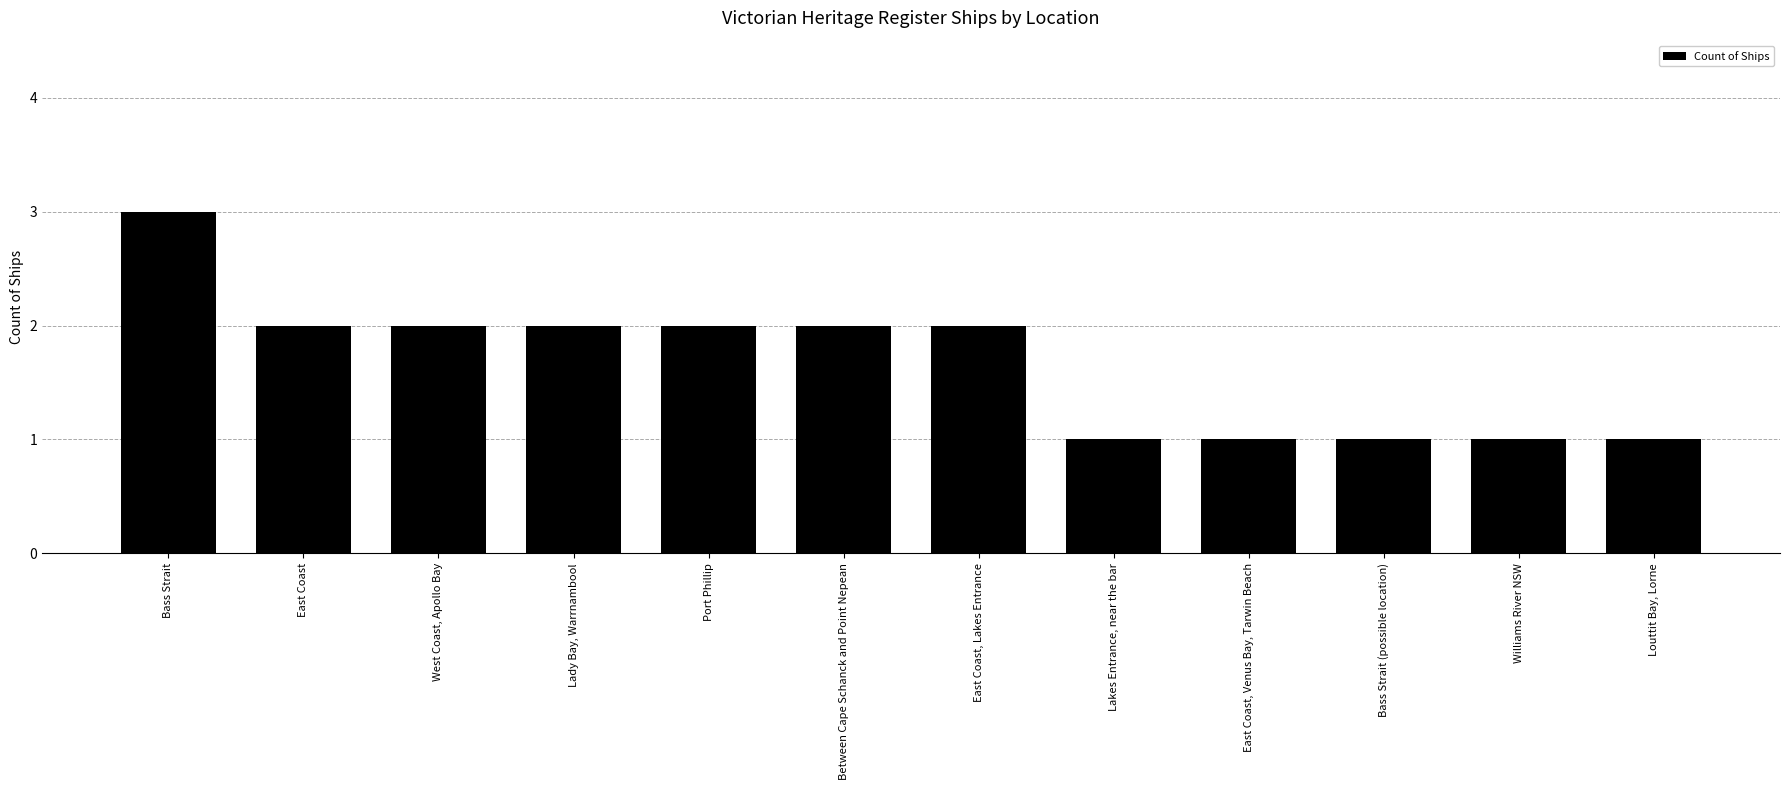

Reading right to left, transcribe all the data shown in this chart.

Louttit Bay, Lorne=1	Williams River NSW=1	Bass Strait (possible location)=1	East Coast, Venus Bay, Tarwin Beach=1	Lakes Entrance, near the bar=1	East Coast, Lakes Entrance=2	Between Cape Schanck and Point Nepean=2	Port Phillip=2	Lady Bay, Warrnambool=2	West Coast, Apollo Bay=2	East Coast=2	Bass Strait=3